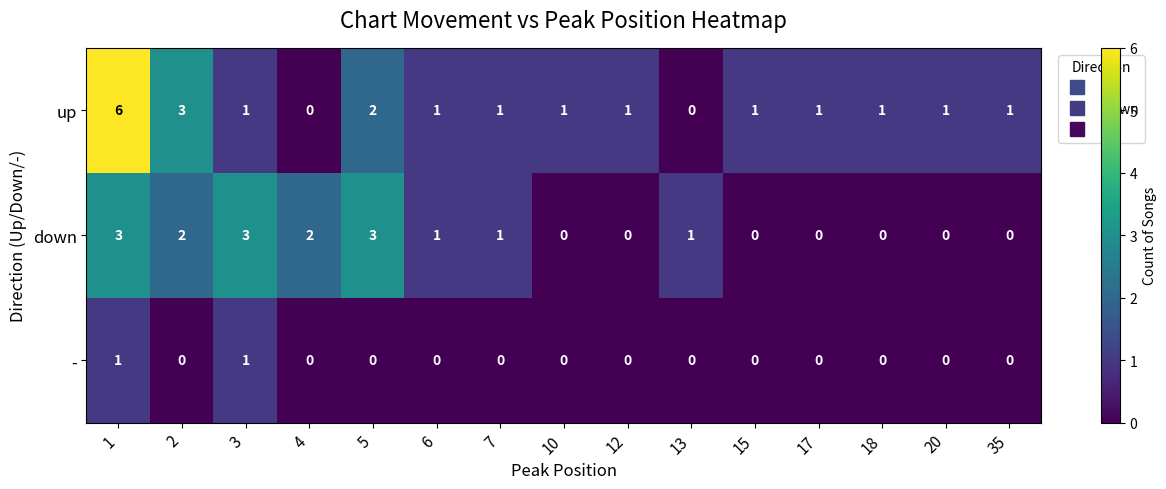

At which category is the sum across all series the highest?

1